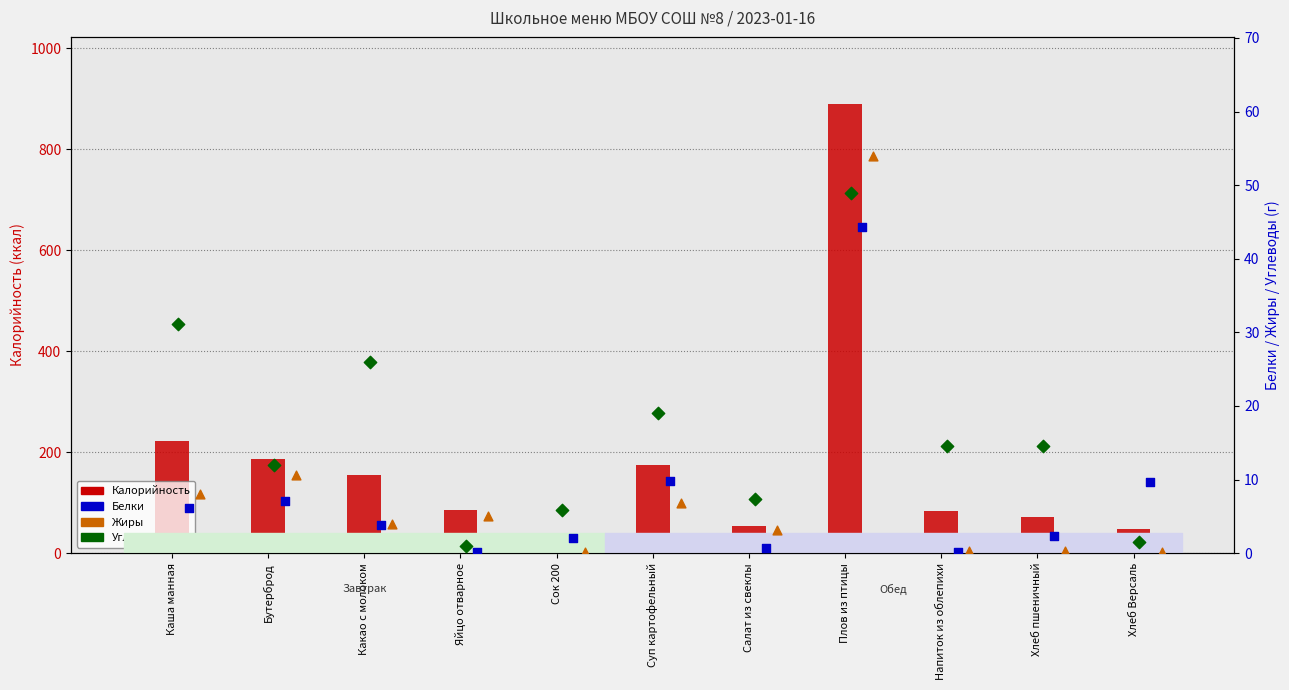

Which series has the largest total across all categories?

Калорийность